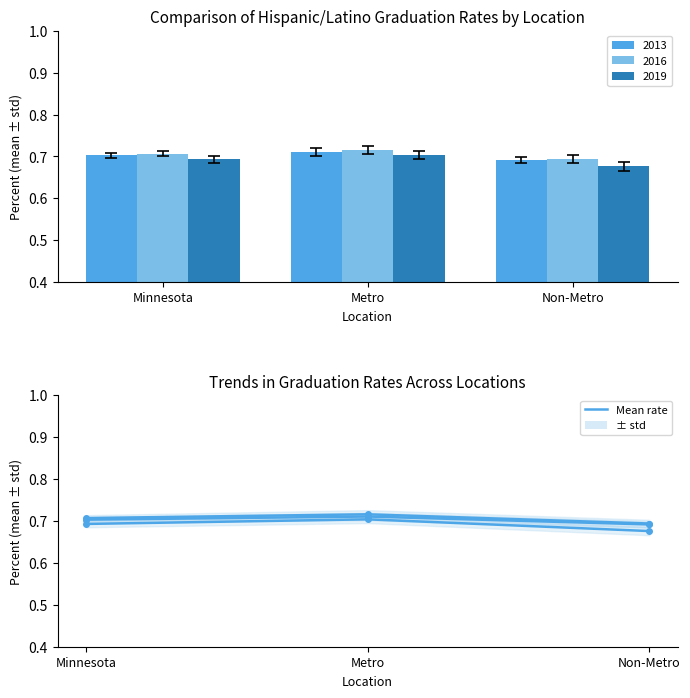

Reading right to left, extract all data points from this chart.

Mean (2013): Non-Metro=0.7	Metro=0.7	Minnesota=0.7
Mean (2016): Non-Metro=0.7	Metro=0.7	Minnesota=0.7
Mean (2019): Non-Metro=0.7	Metro=0.7	Minnesota=0.7